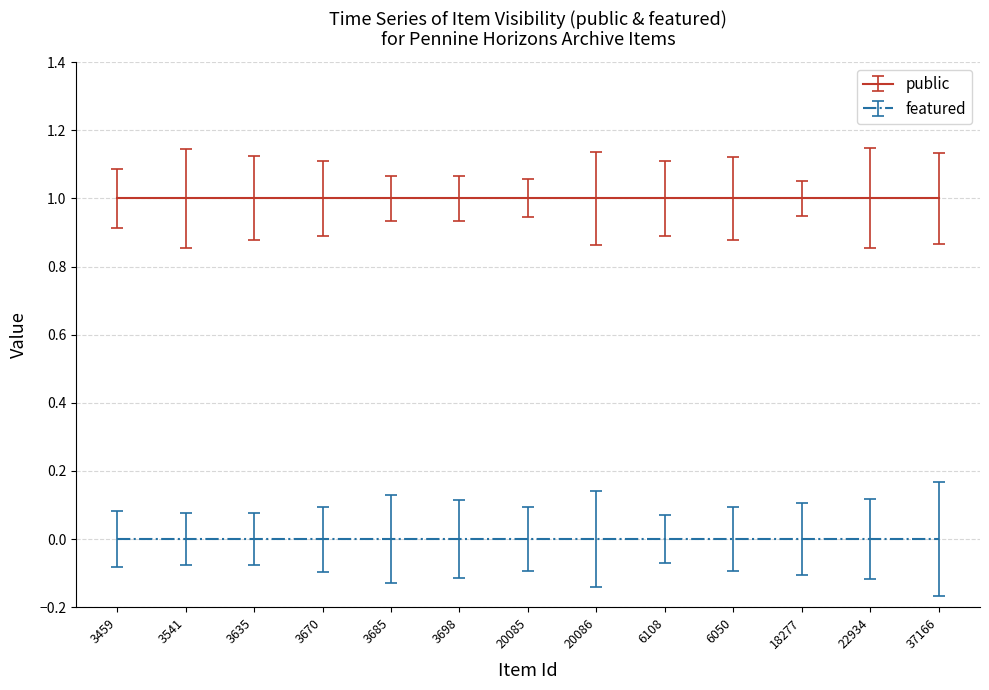

What is the greatest value displayed?

1